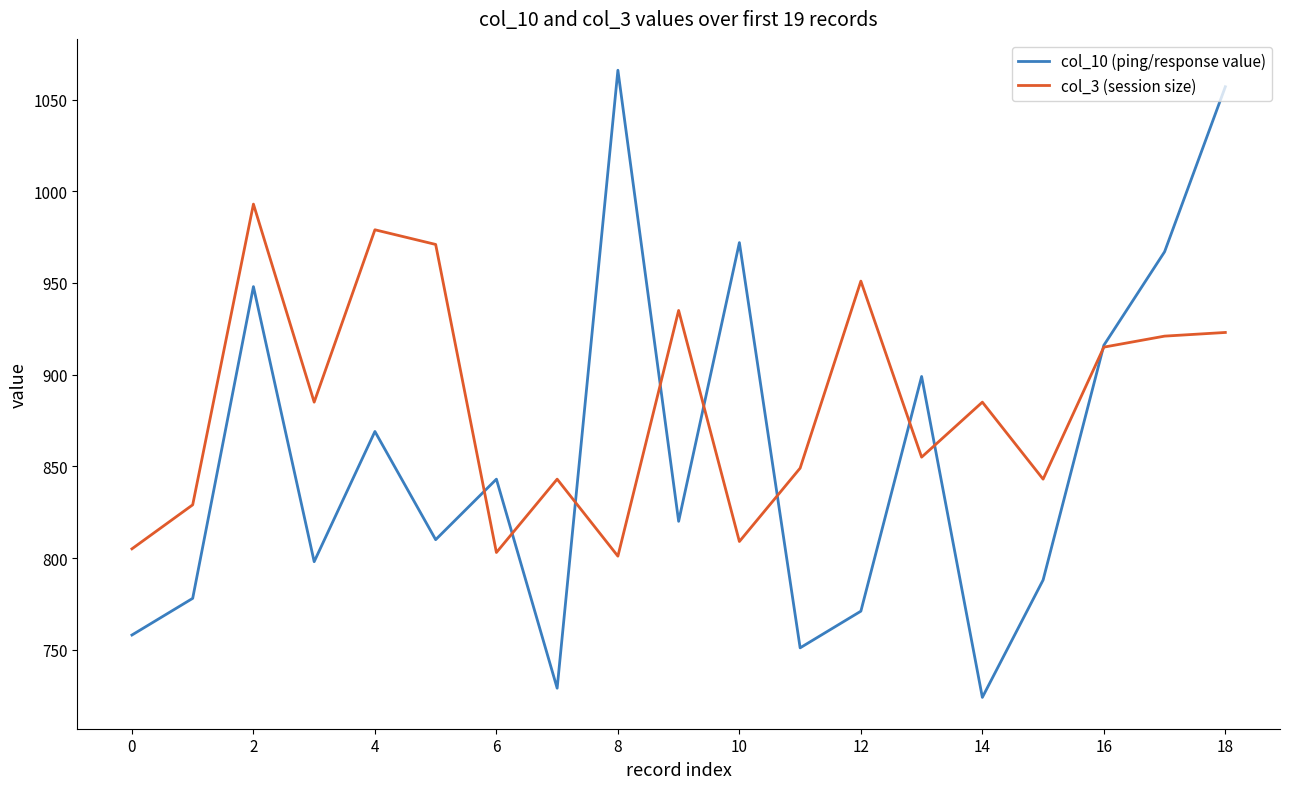

List the series in order of their overall mean, highest first.

col_3 (session size), col_10 (ping/response value)